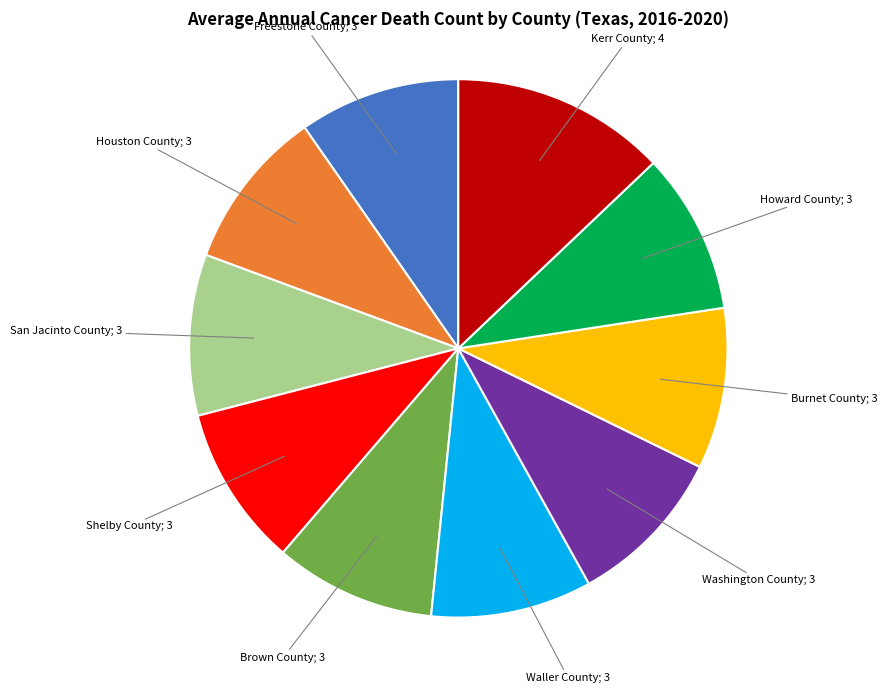

How many slices are in this pie chart?

10